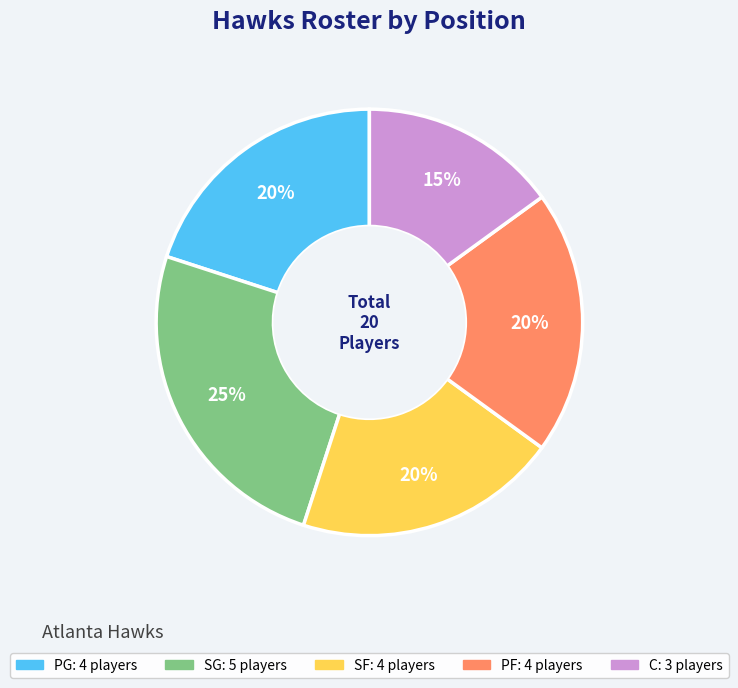

True or false: PG accounts for 20% of the total.

True